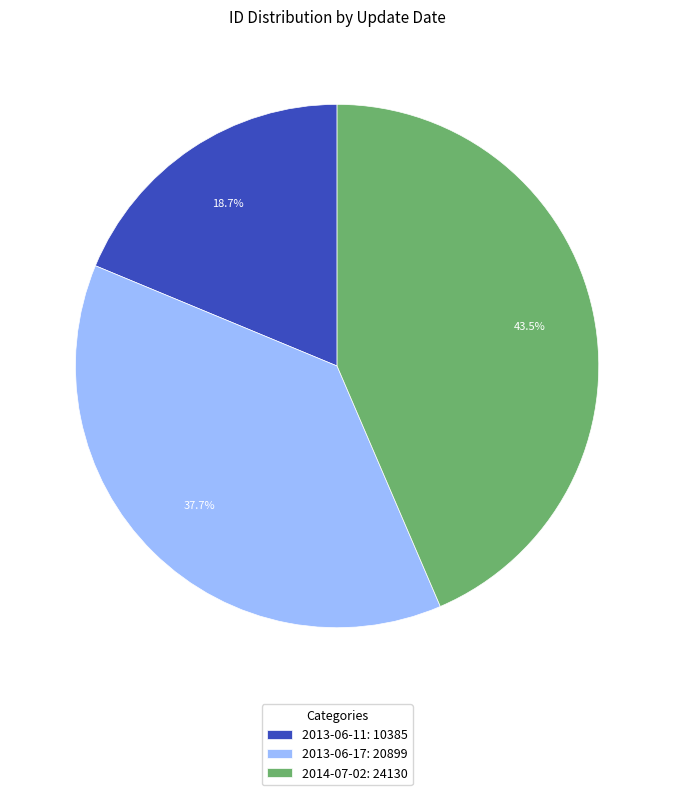

How many segments does this pie chart have?

3